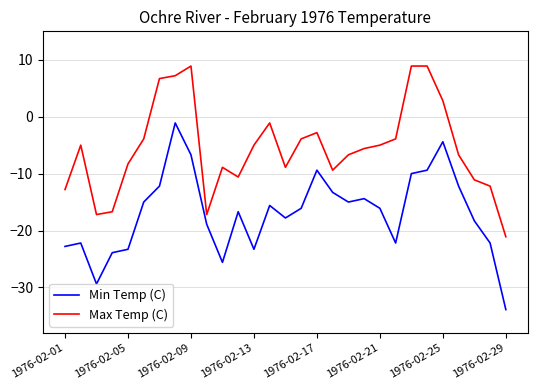

True or false: Min Temp (C) and Max Temp (C) intersect in this chart.

False